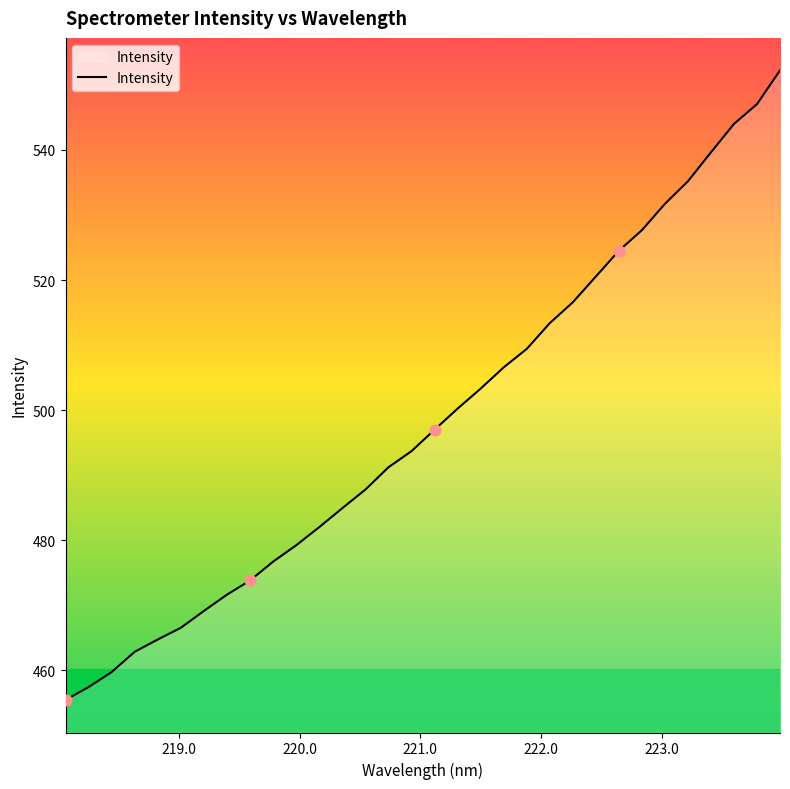

What is the minimum value shown in the chart?

455.4